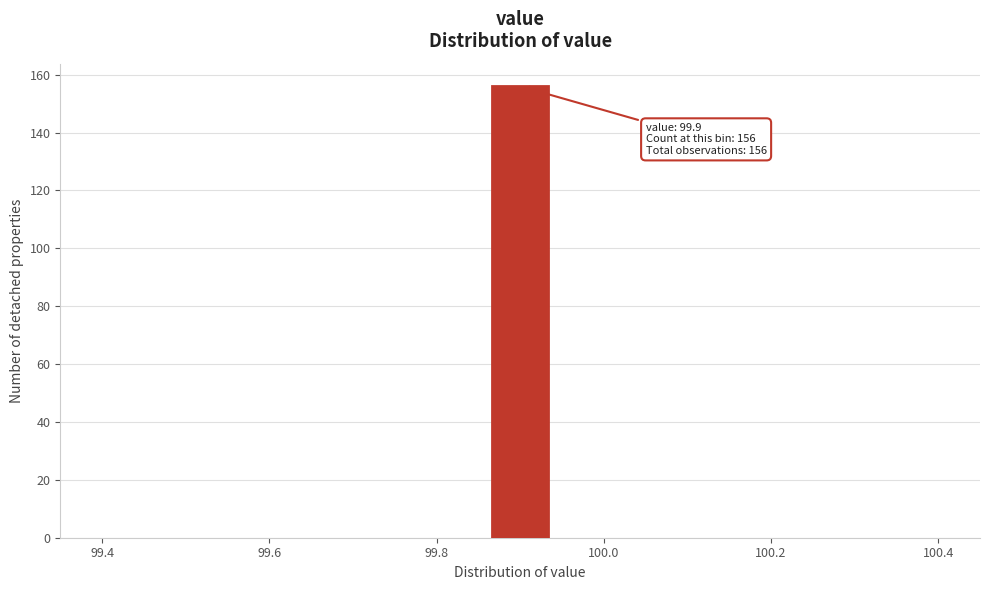

Read against the x-axis, roughly where is the centre of the tallest bar?

99.90